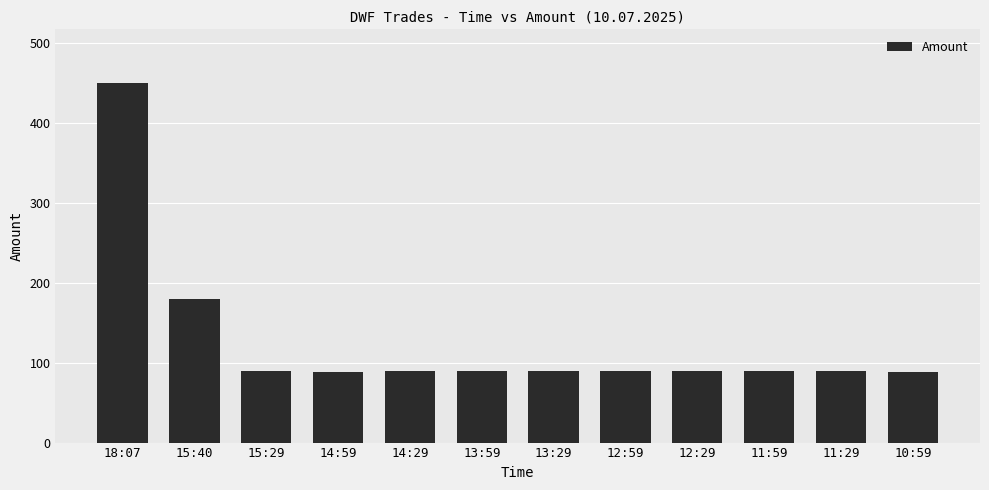

What is the sum of the values at 11:59 and 18:07?

540